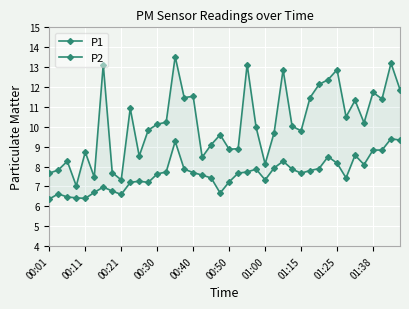

What are all the series names shown in the legend?

P1, P2